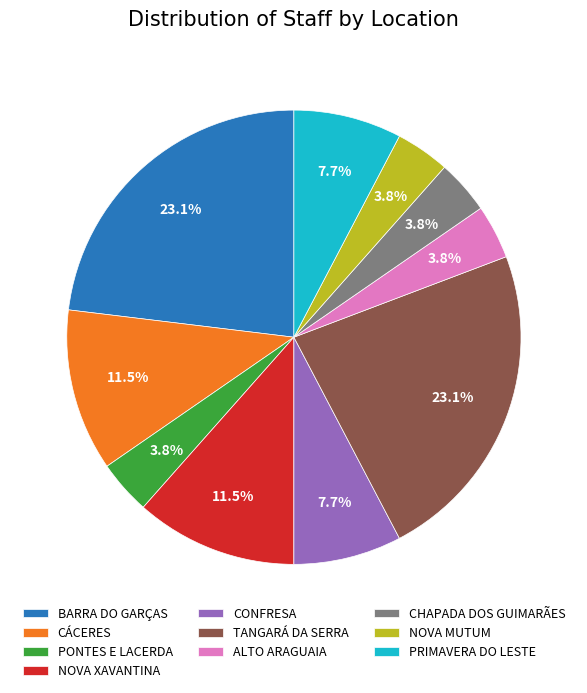

How many slices are in this pie chart?

10